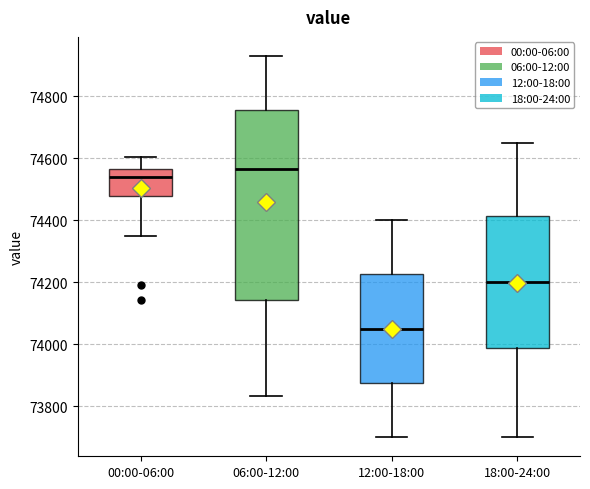

Which box's median line is the highest?

06:00-12:00